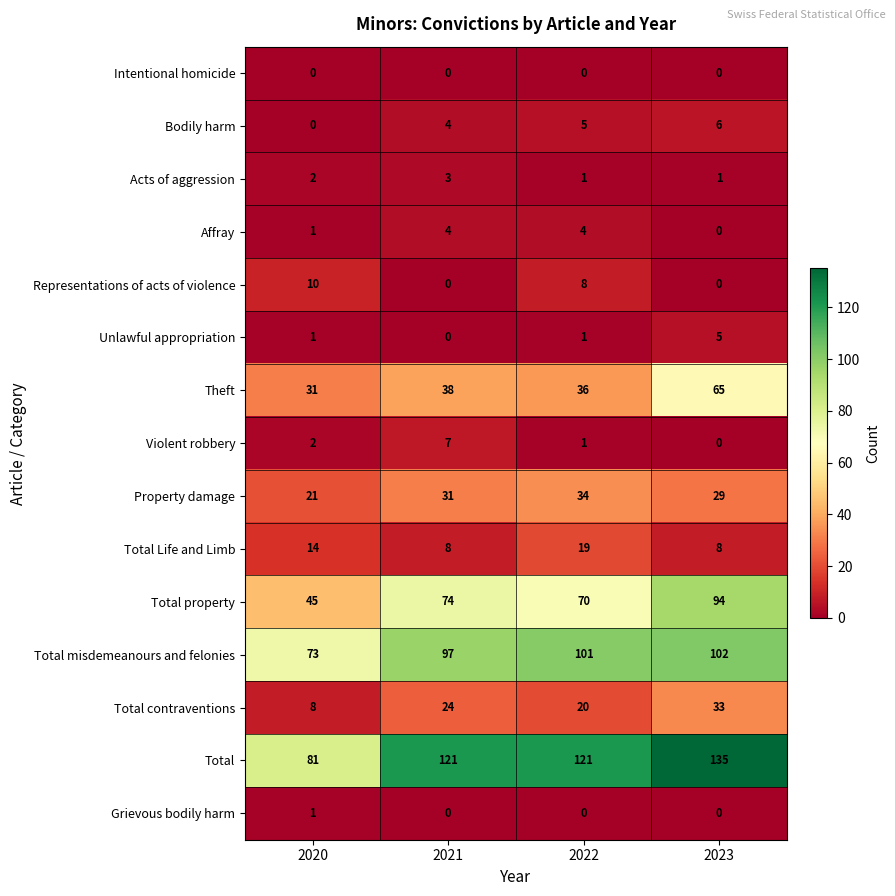

Is it true that Representations of acts of violence equals 5 at 2023?

False